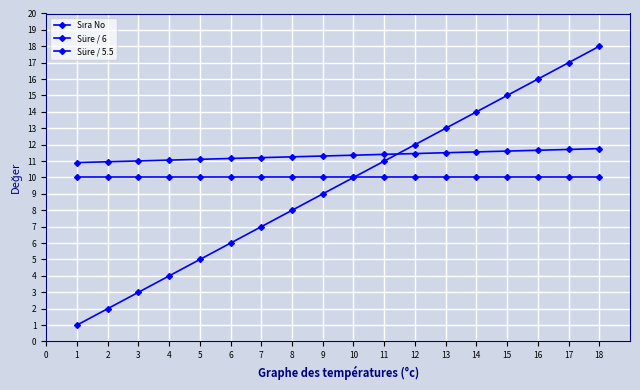

What is the greatest value displayed?

18.0